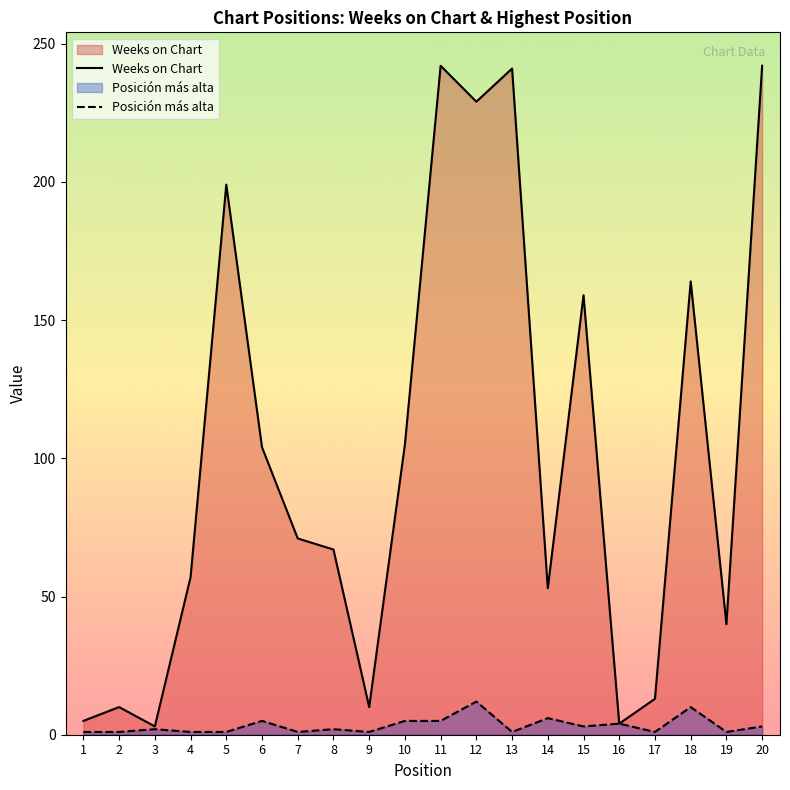

Does the chart display data point markers on the line(s)?

No